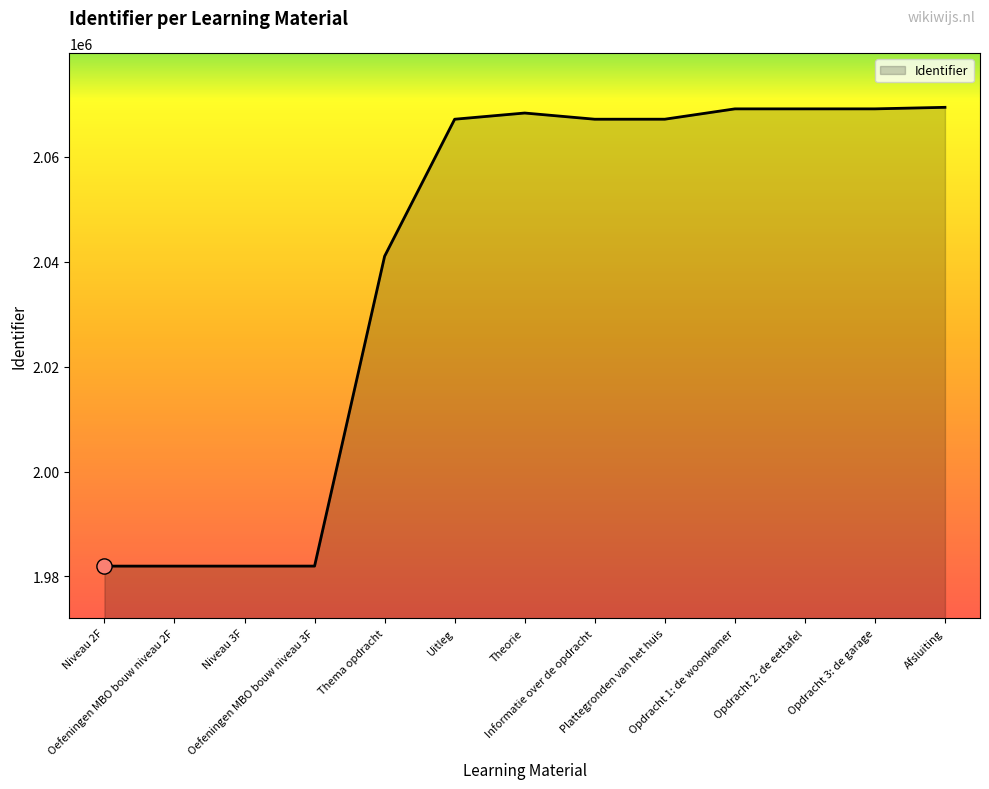

Approximately how many times larger is the value at Oefeningen MBO bouw niveau 2F compared to Oefeningen MBO bouw niveau 3F?

1.0